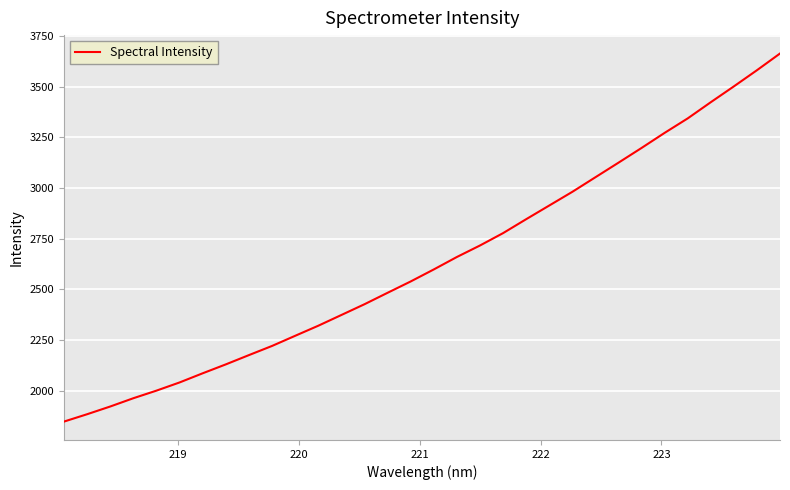

How many values are below 2598?

16